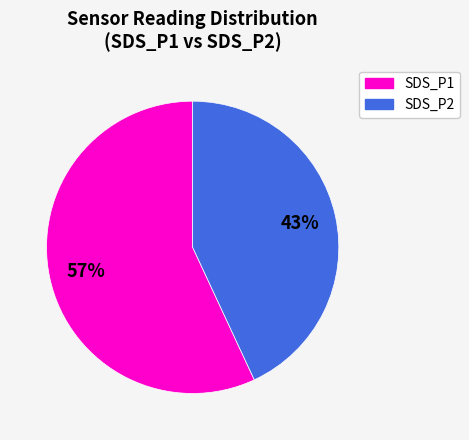

Which has a higher value, SDS_P1 or SDS_P2?

SDS_P1